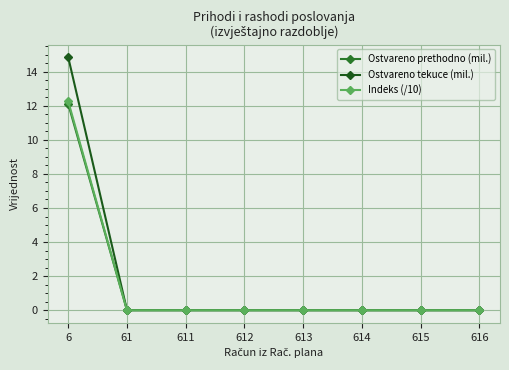

Which series has the largest range (max minus min)?

Ostvareno tekuce (mil.)